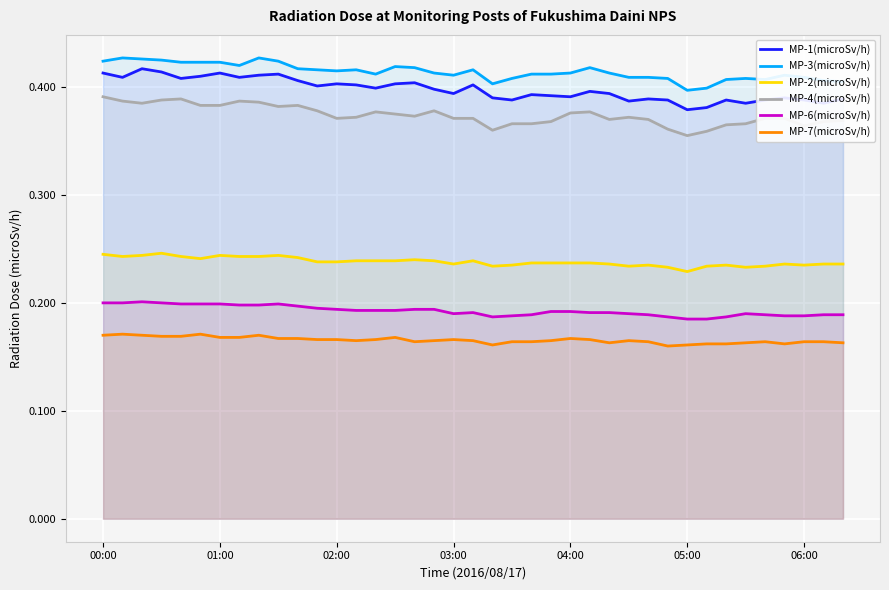

At which category is the sum across all series the highest?

00:00